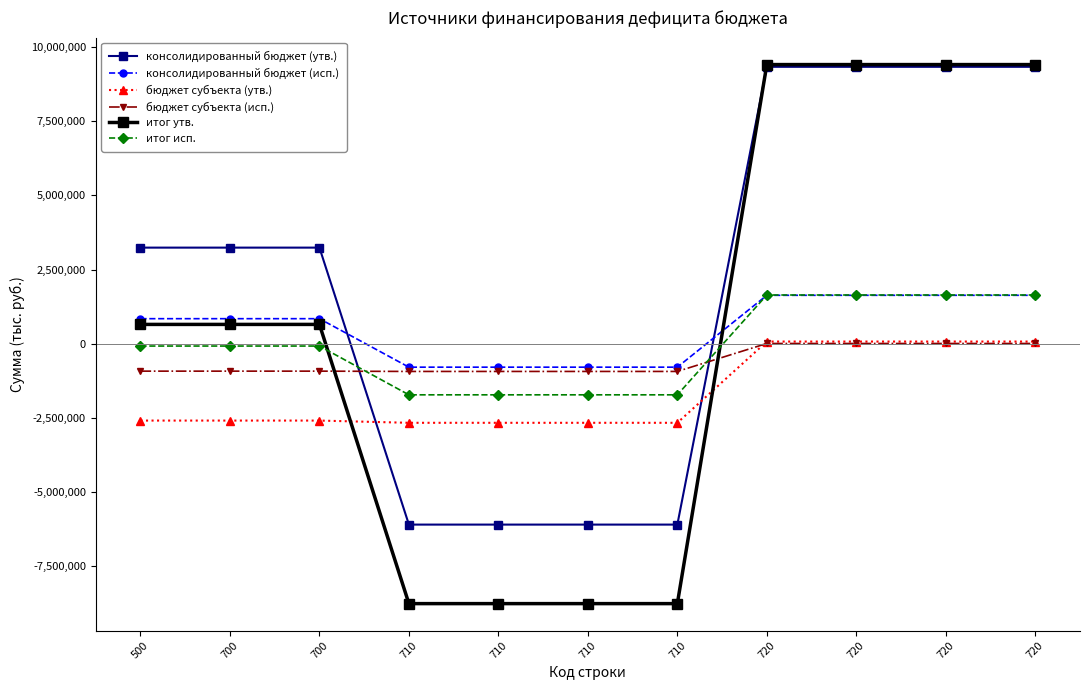

What is the value of the консолидированный бюджет (утв.) point at the 9th from the left?

9329200.0